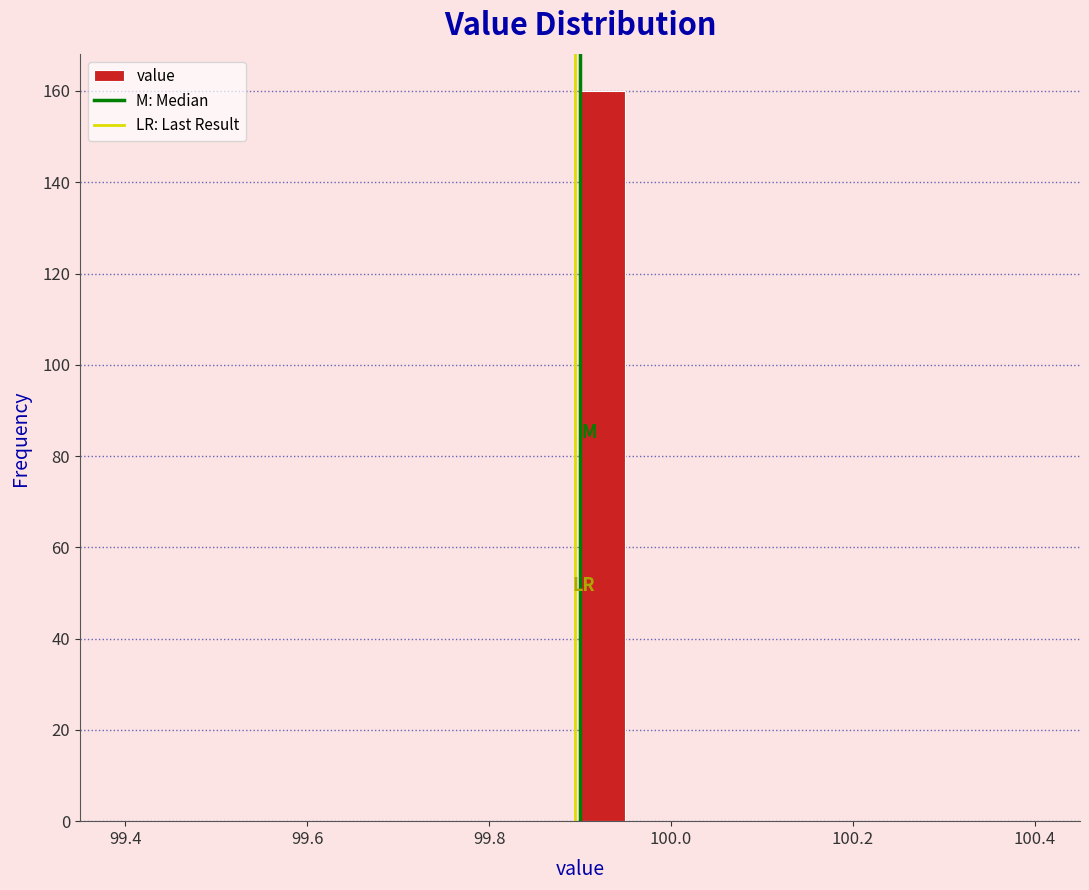

Read against the x-axis, roughly where is the centre of the tallest bar?

99.92